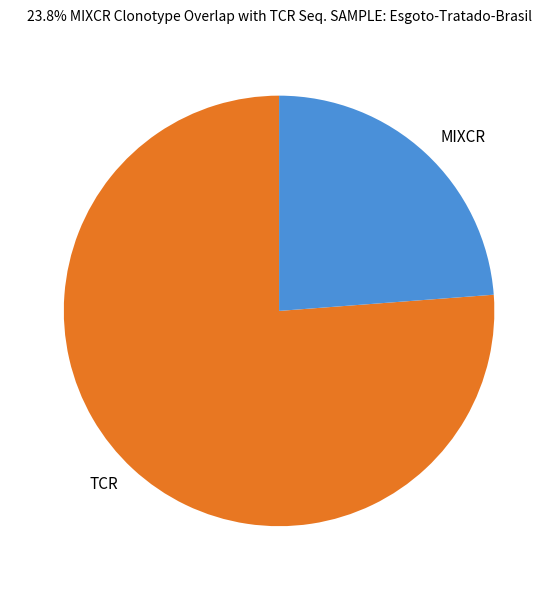

Is TCR the majority of the pie?

Yes